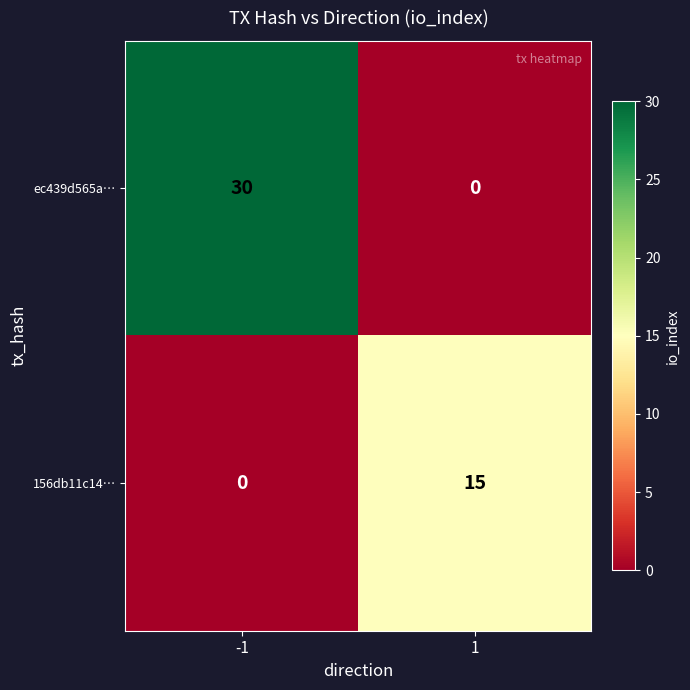

What value does the 156db11c14… series have at 1, to the nearest 5?

15